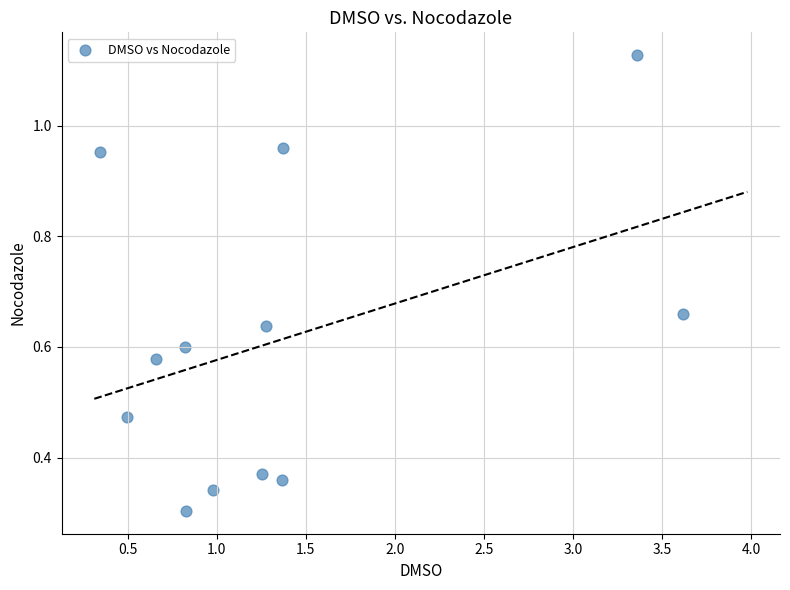

What is the range of Y values (max minus min)?

0.8